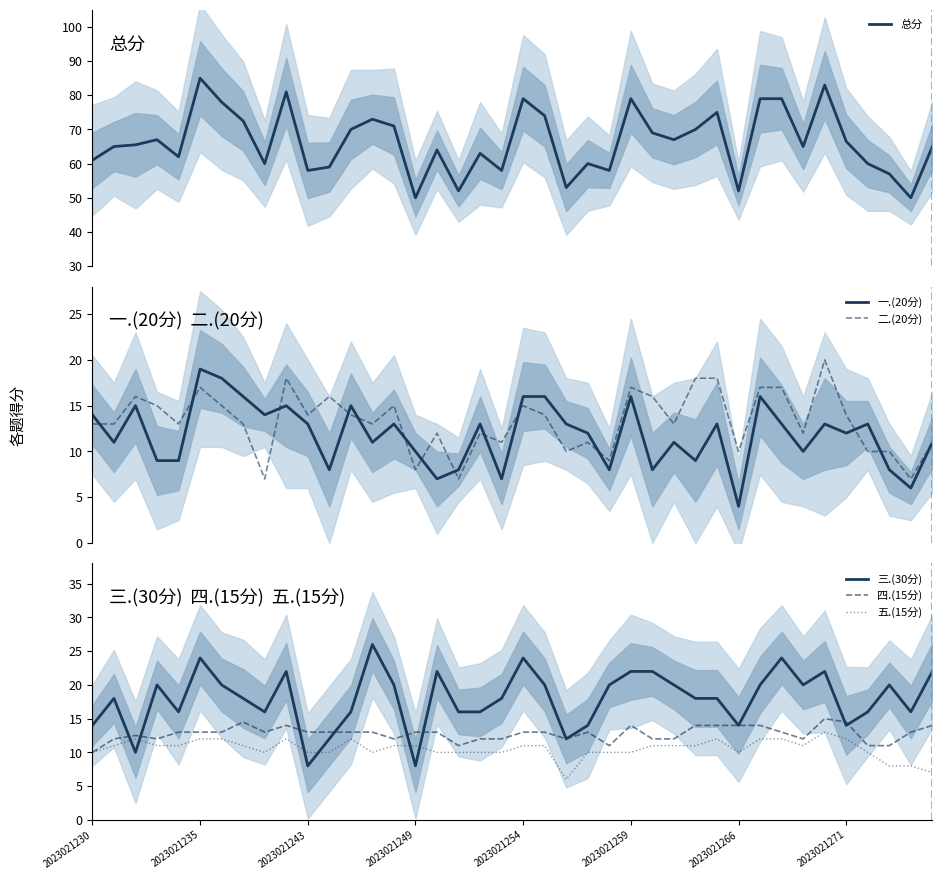

What is the lowest value of the 四.(15分) series?

10.0